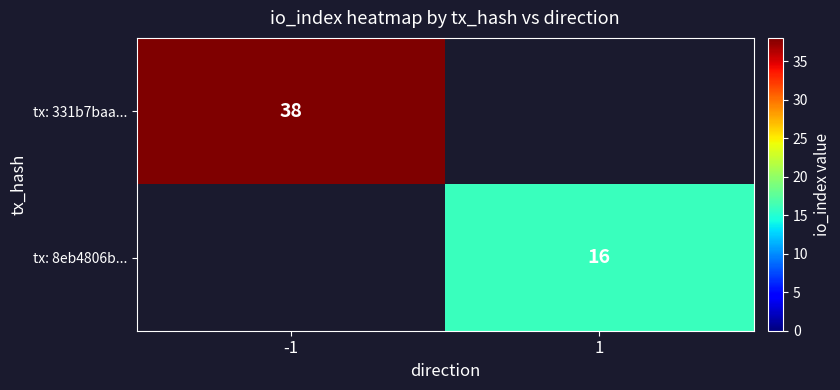

True or false: tx: 8eb4806b... has a value of 24 at 1.

False